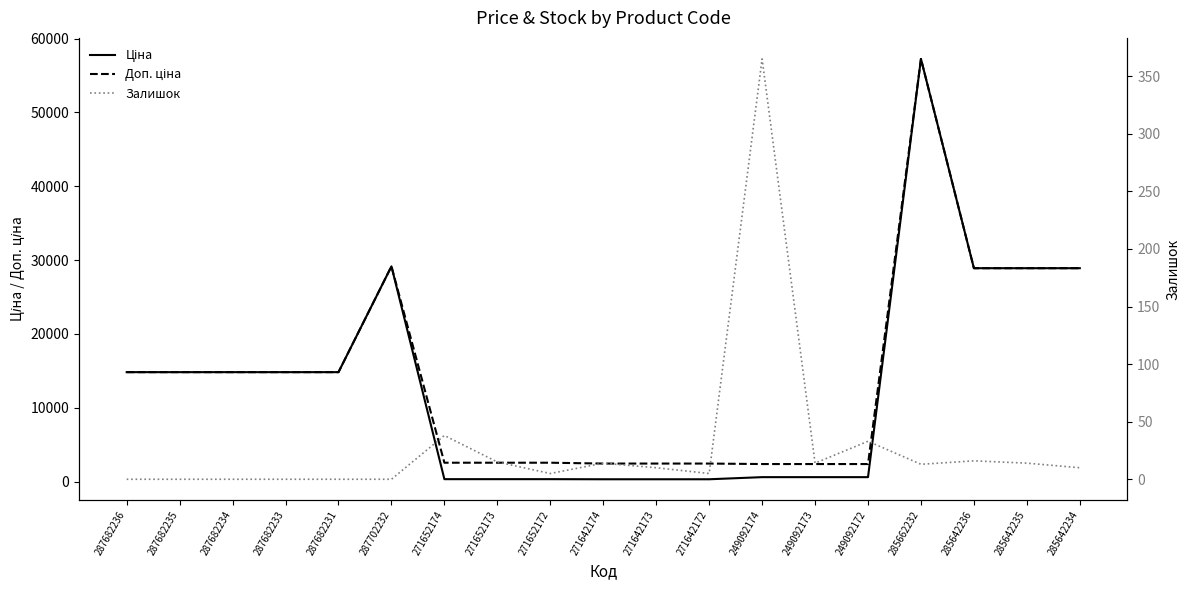

How many interior local valleys does the Залишок series have?

4